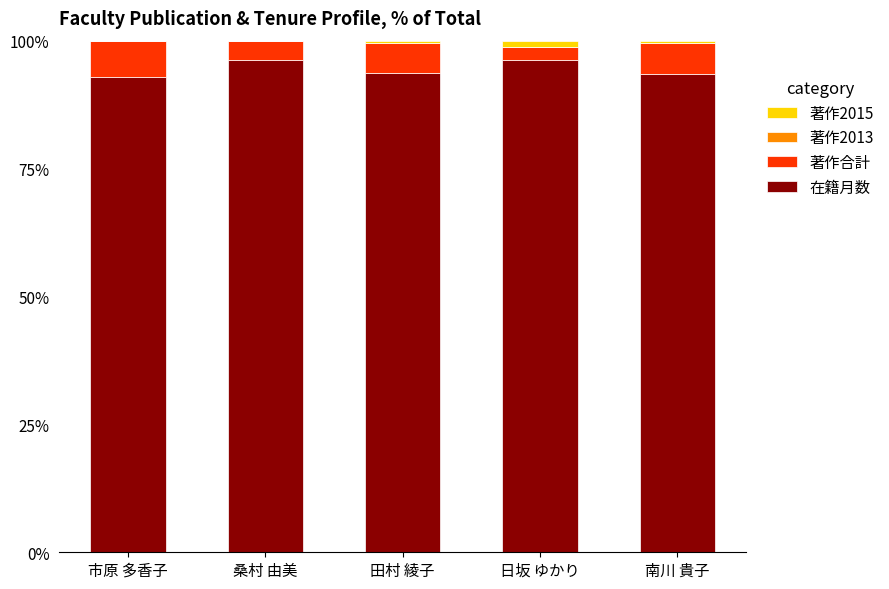

Is it true that 在籍月数 equals 32.9 at 市原 多香子?

False